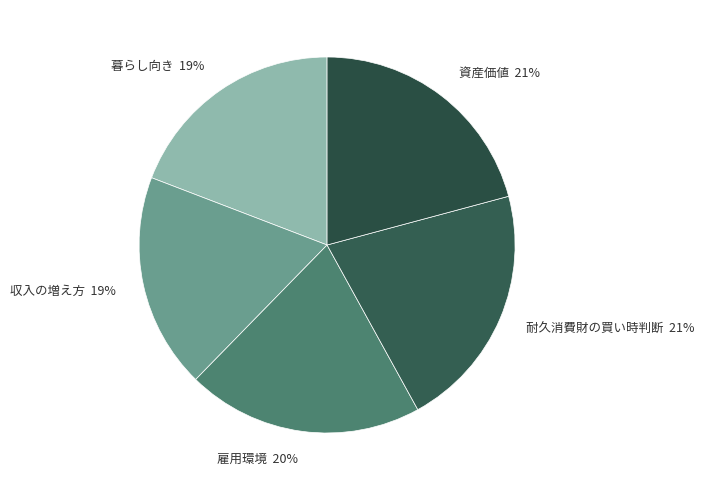

What percentage is the 収入の増え方 slice, to the nearest percent?

19%